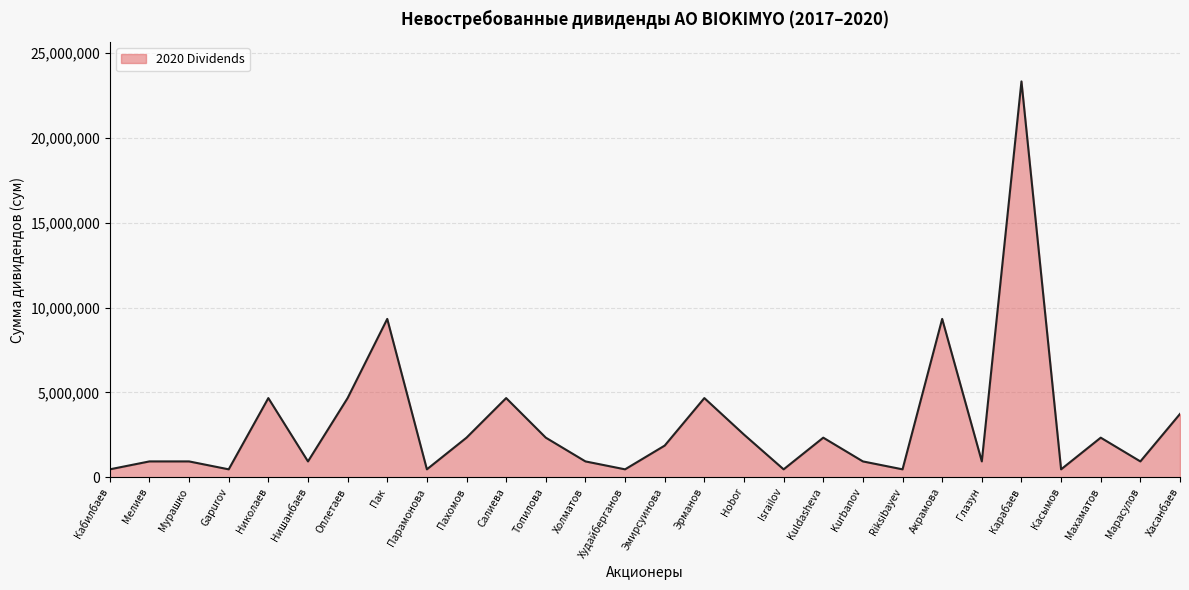

How many interior local valleys (lower than both neighbors) does the data have?

9